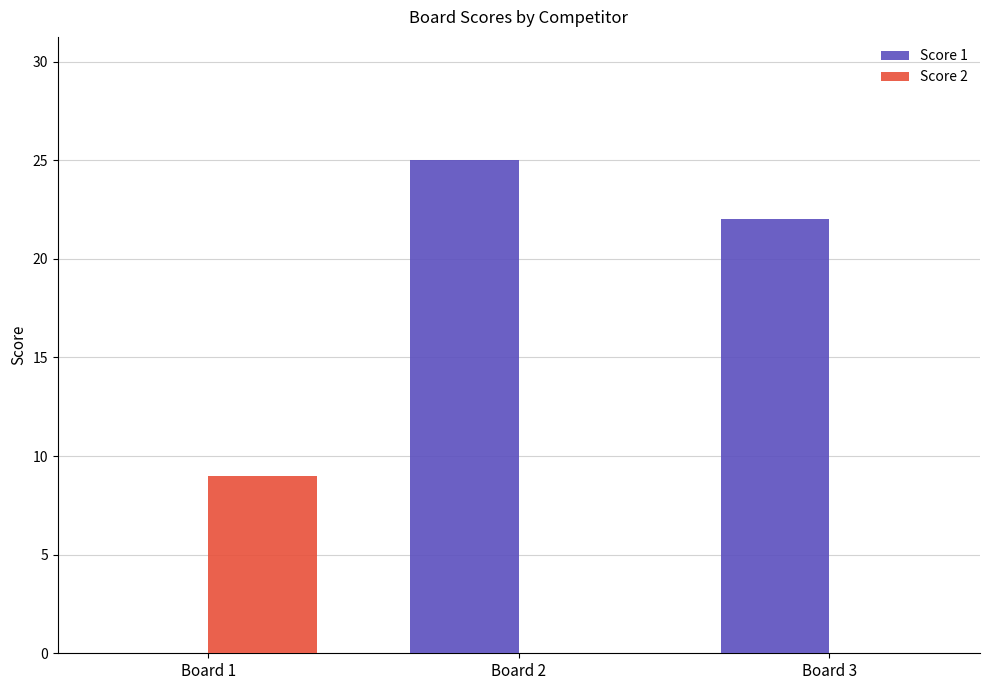

Is the value of Score 2 at Board 1 greater than the value of Score 1 at Board 2?

No